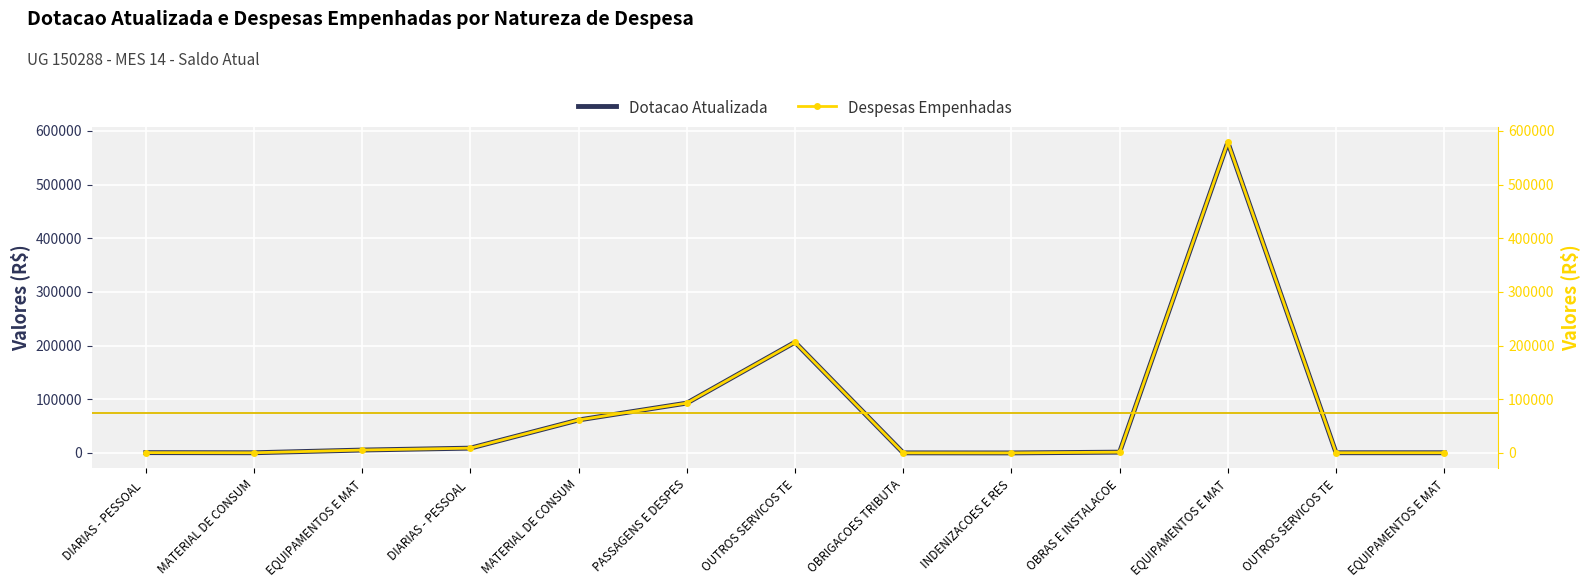

True or false: Despesas Empenhadas and Dotacao Atualizada intersect in this chart.

False